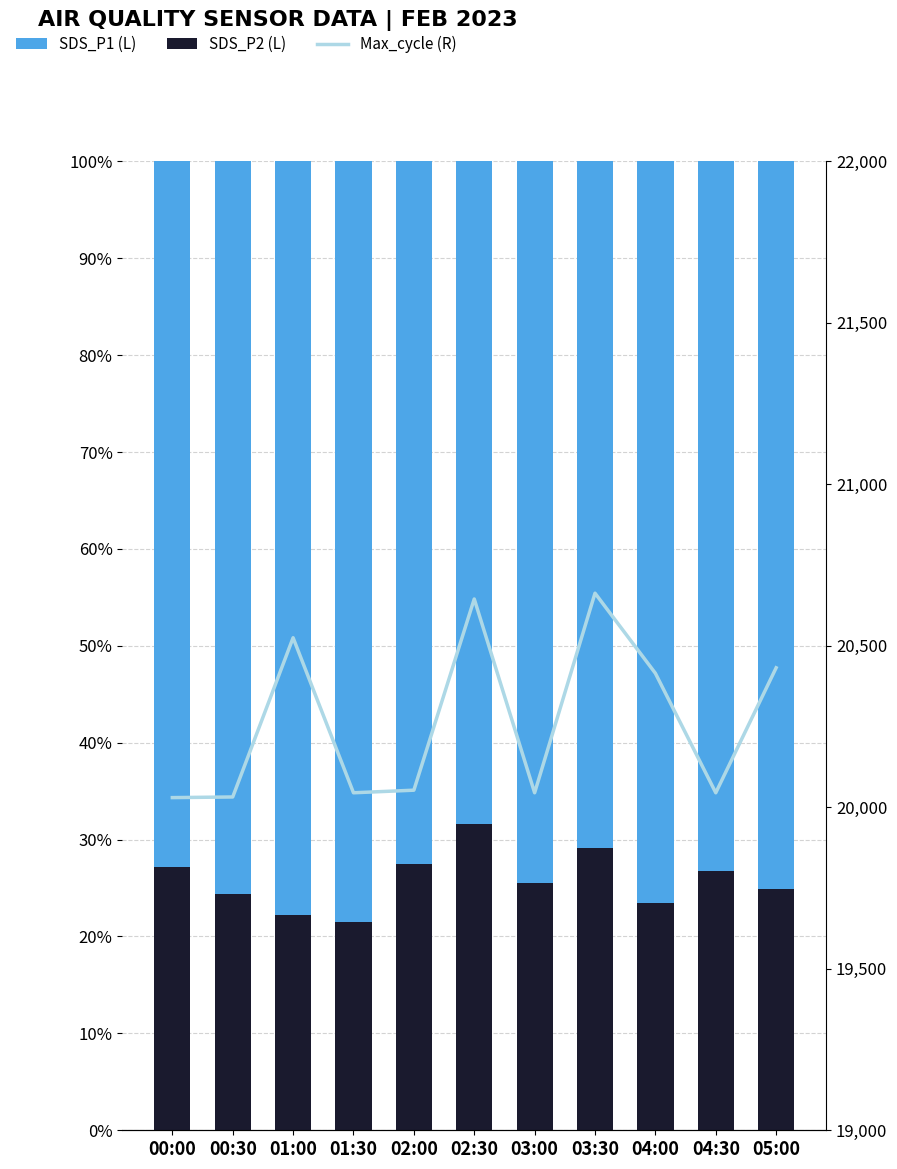

Which series has the widest spread of values?

Max_cycle (R)